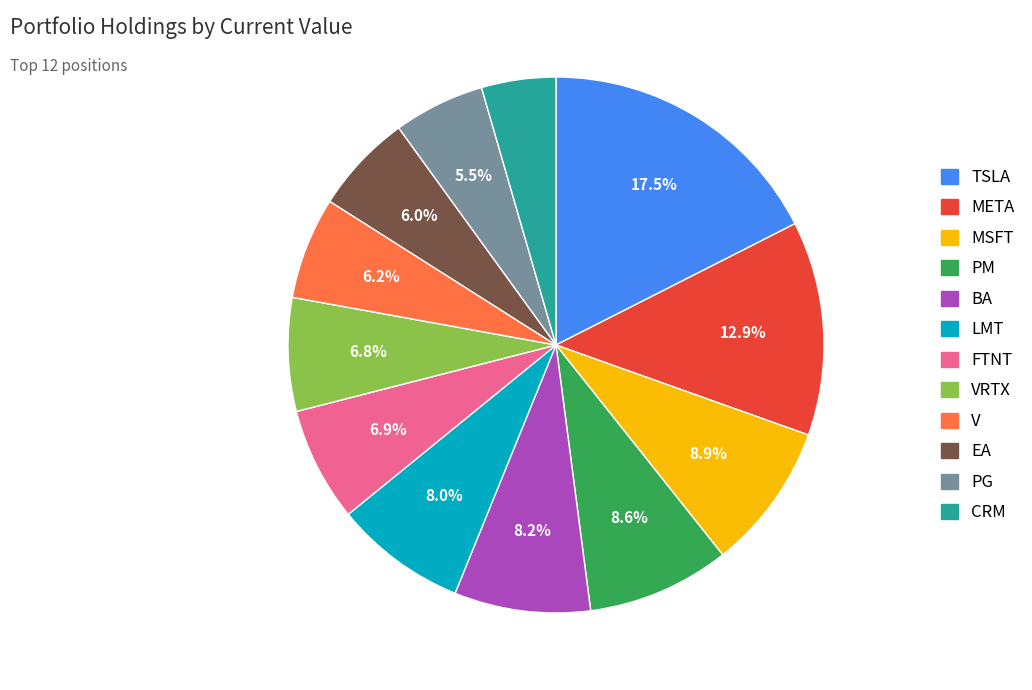

Is there any slice that represents more than half of the pie?

No